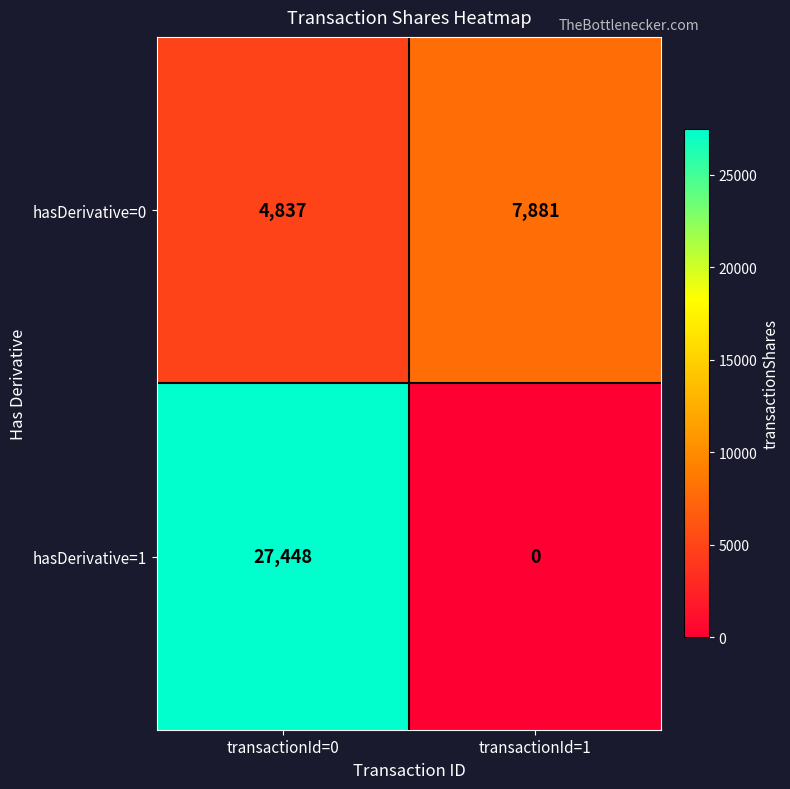

At transactionId=1, list the series in order from smallest to largest.

hasDerivative=1, hasDerivative=0